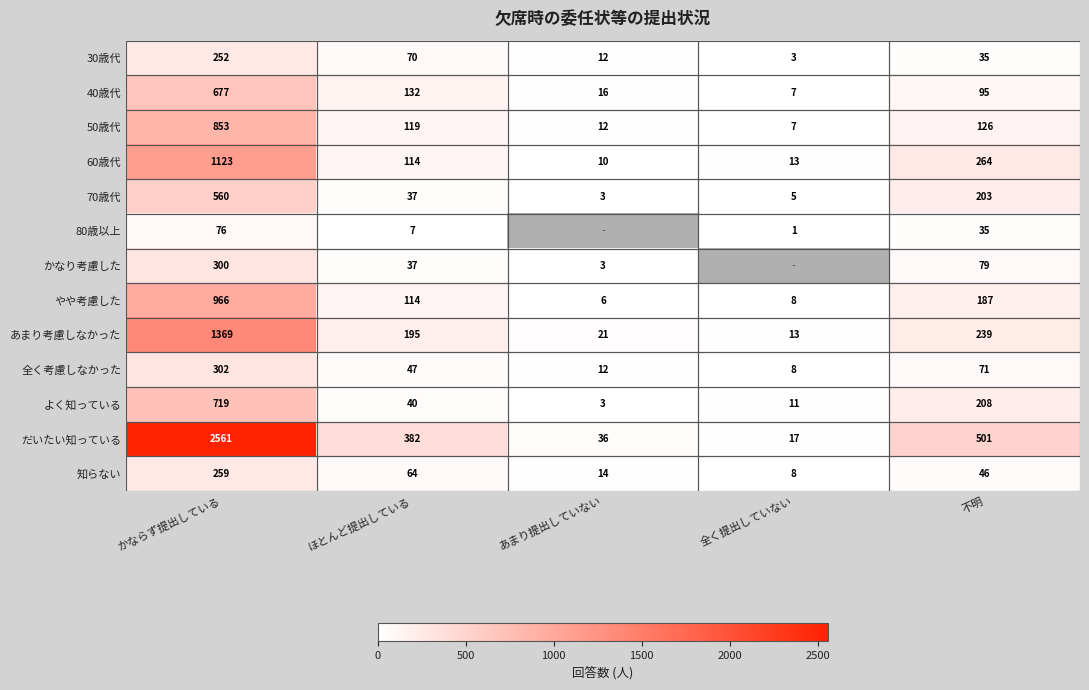

How many categories are shown in the chart?

5